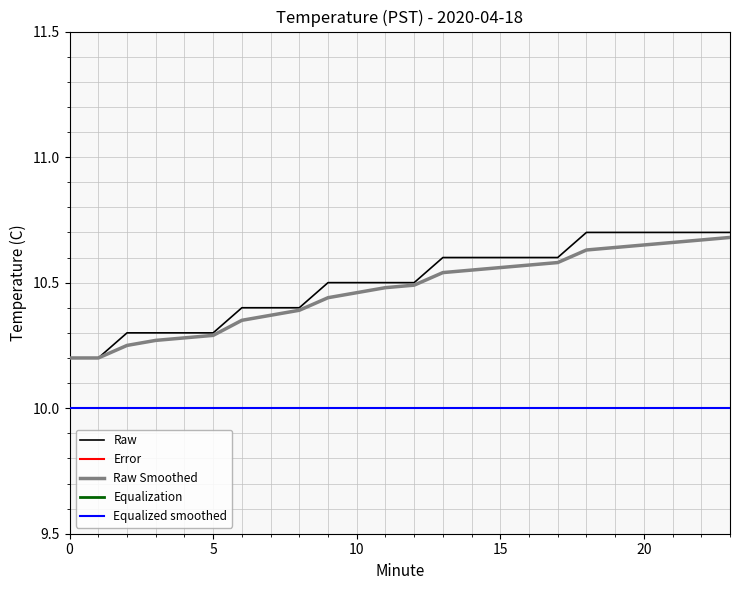

True or false: Raw and Equalized smoothed cross at least once.

False